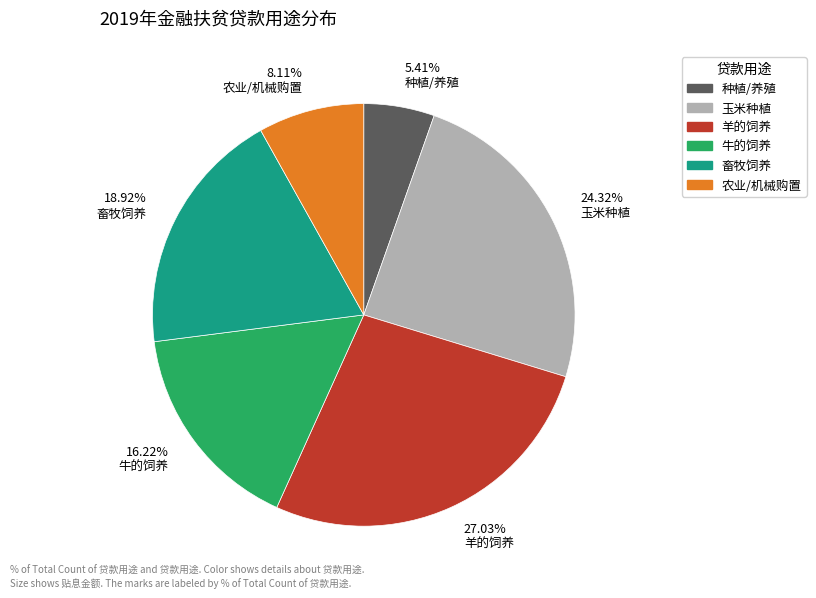

Is the sum of 27.03% 羊的饲养 and 18.92% 畜牧饲养 greater than half?

No